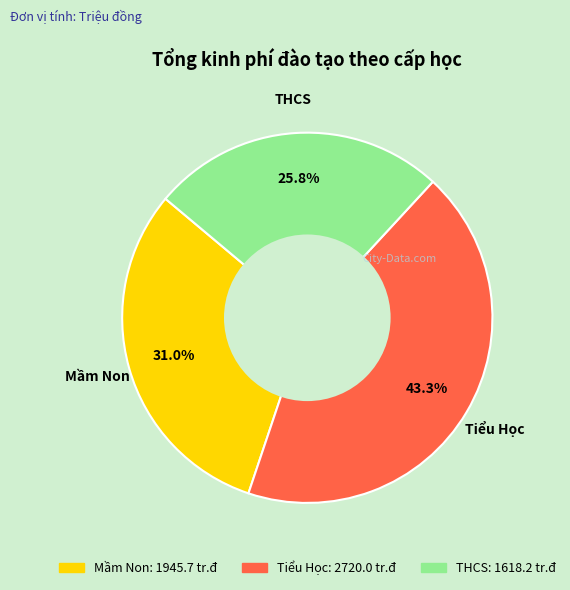

Is it true that THCS is 26% of the pie?

True